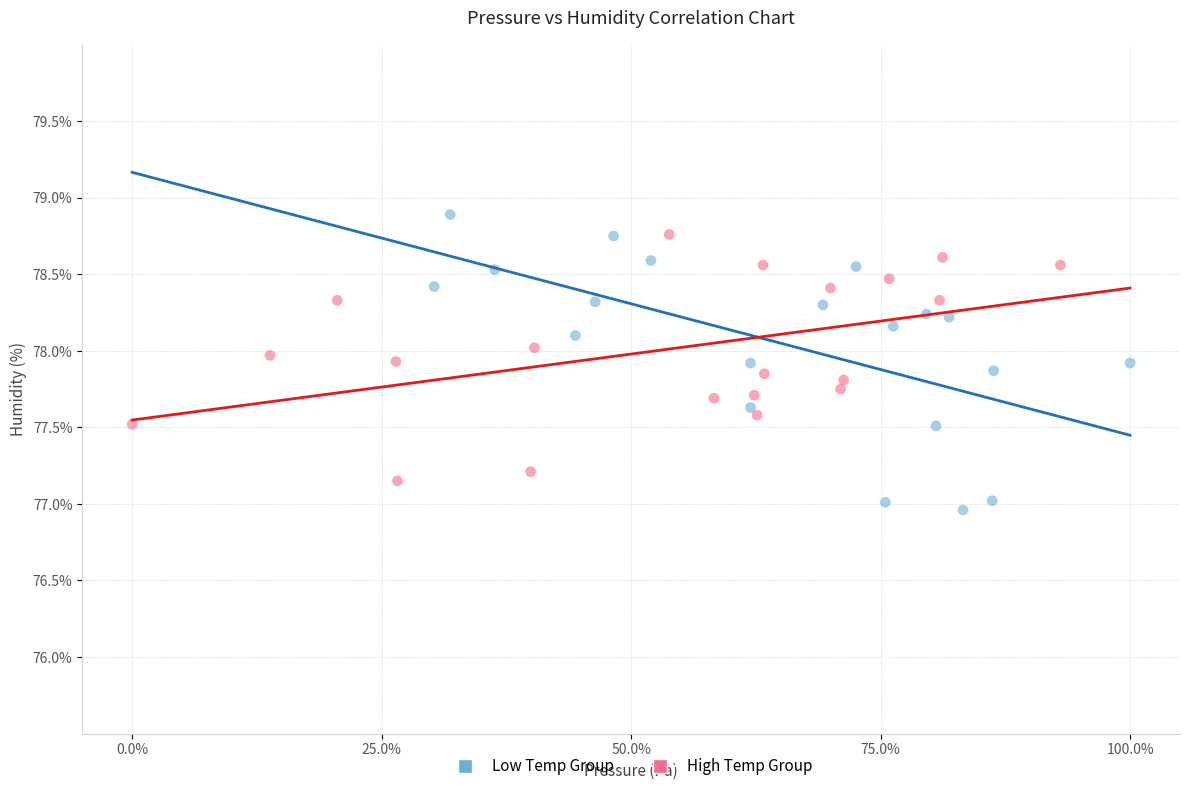

Which series has the largest Y range (max minus min)?

Low Temp Group